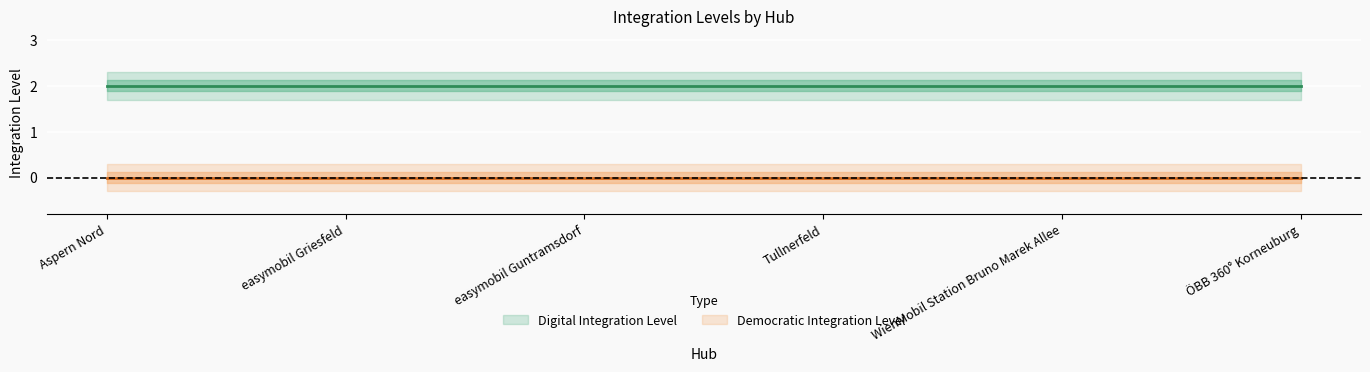

Reading right to left, extract all data points from this chart.

Digital Integration Level: 2	2	2	2	2	2
Democratic Integration Level: 0	0	0	0	0	0